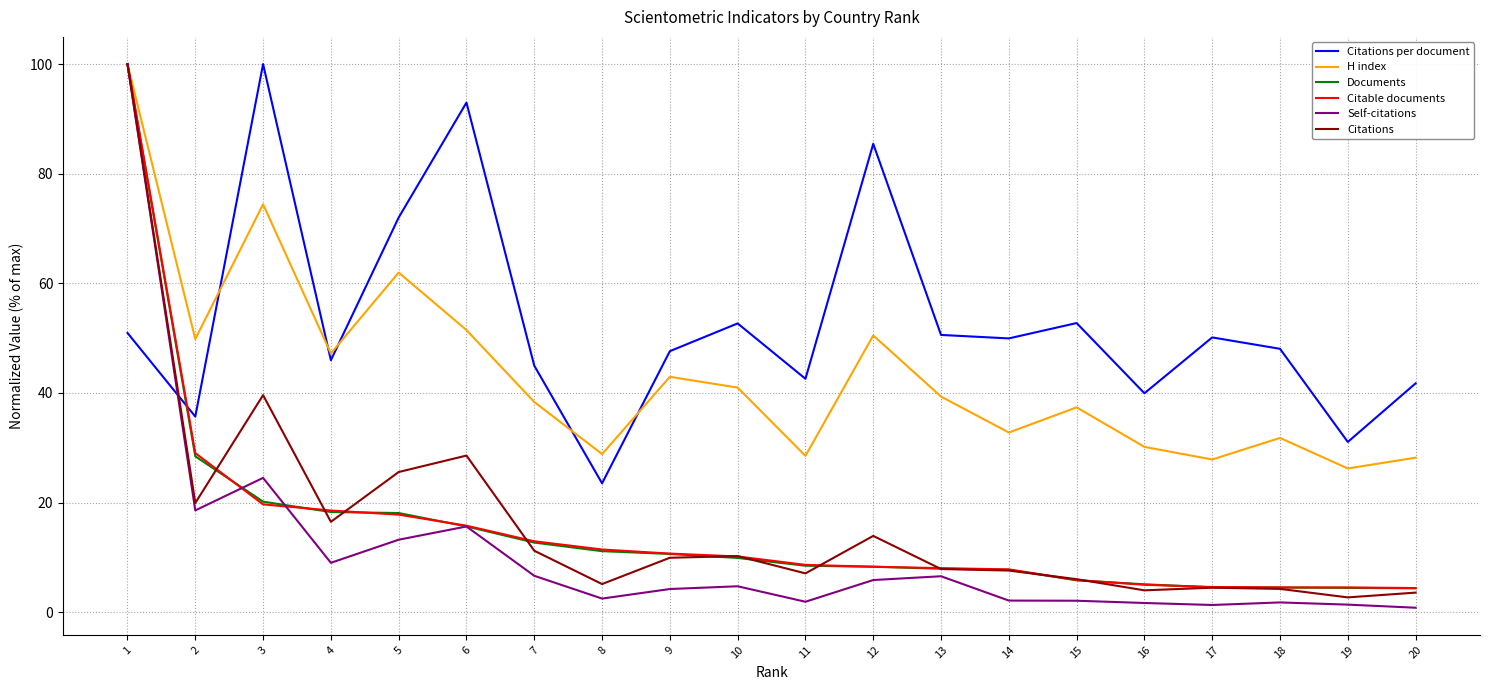

Which series has the largest total across all categories?

Citations per document